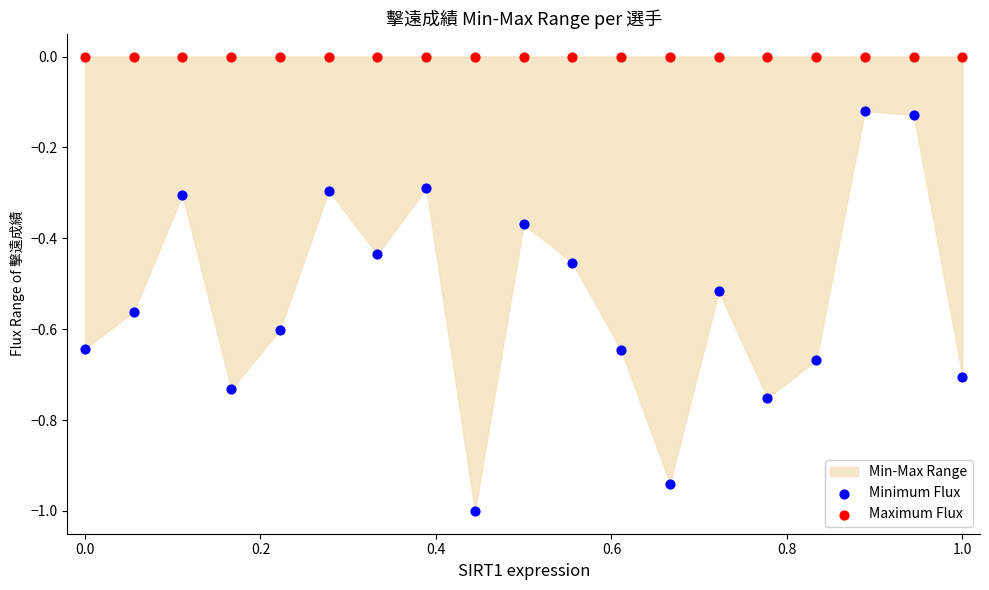

Which series reaches the minimum Y coordinate?

Minimum Flux